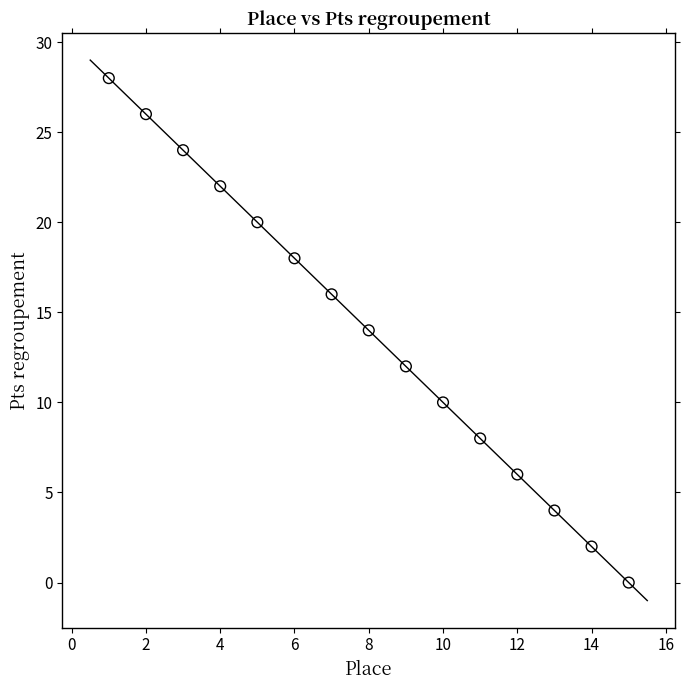

What is the range of X values (max minus min)?

14